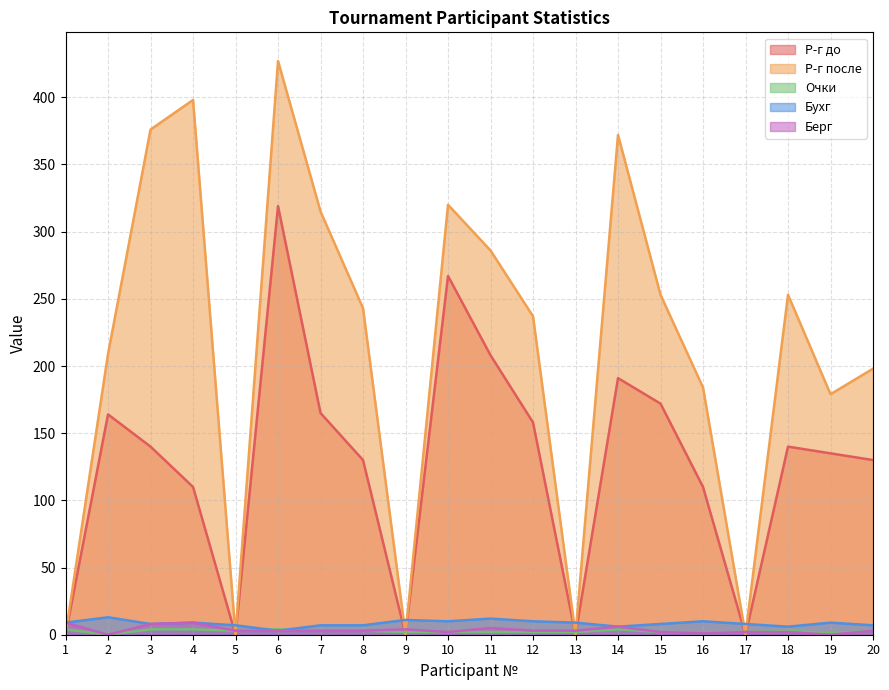

Where is Р-г после nearest to the value 213?

2